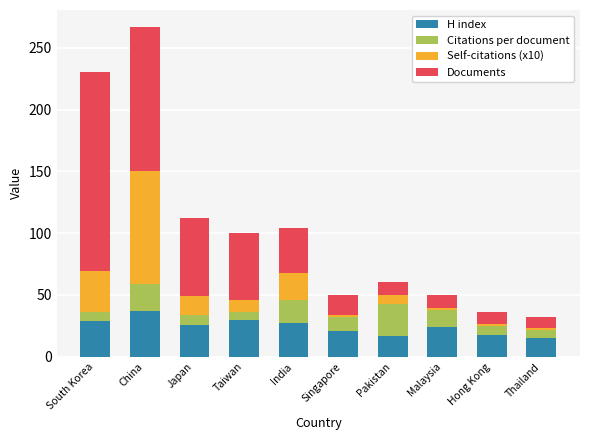

Which category has the highest value in the H index series?

China